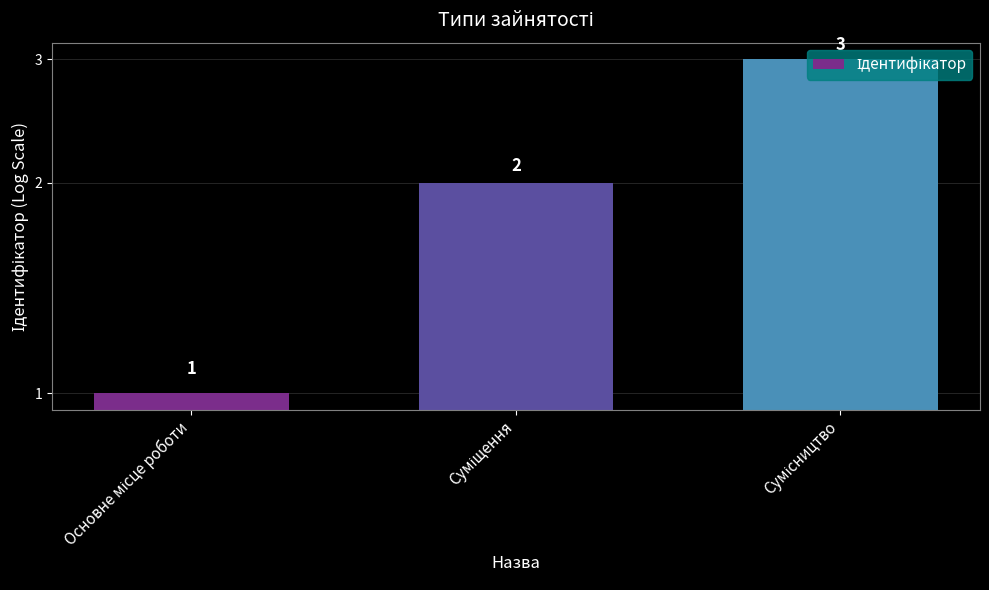

Which label corresponds to the smallest value in the chart?

Основне місце роботи